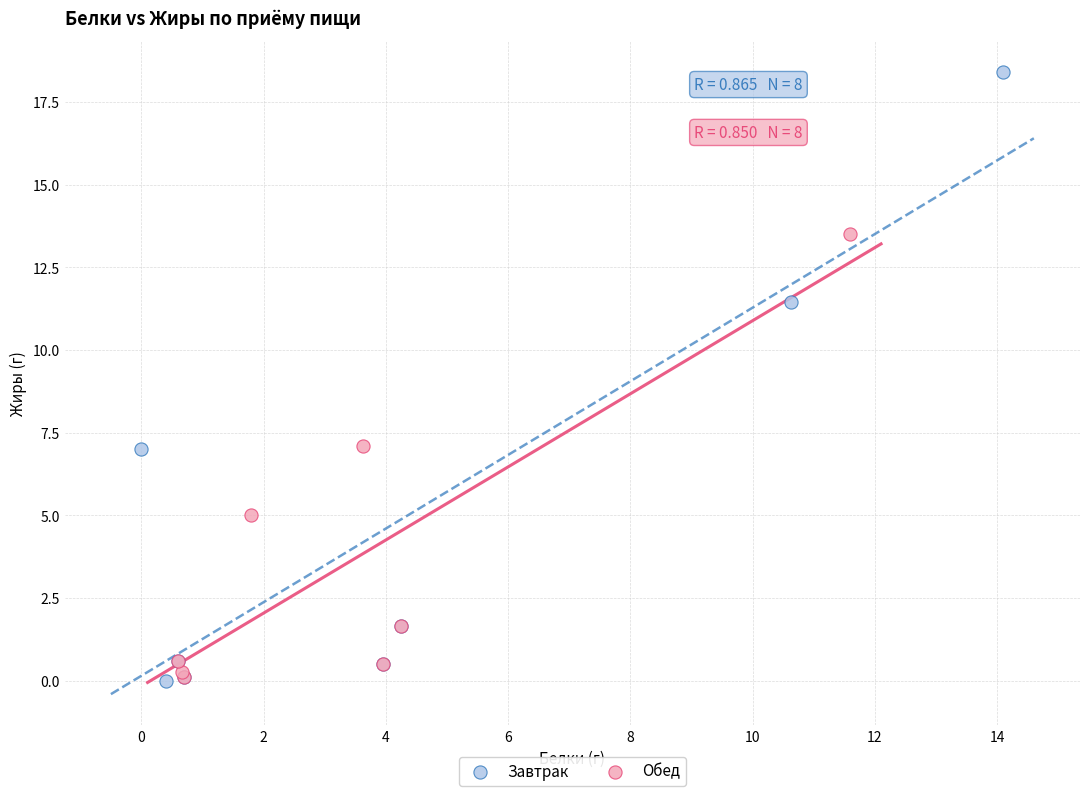

Which series reaches the maximum Y coordinate?

Завтрак